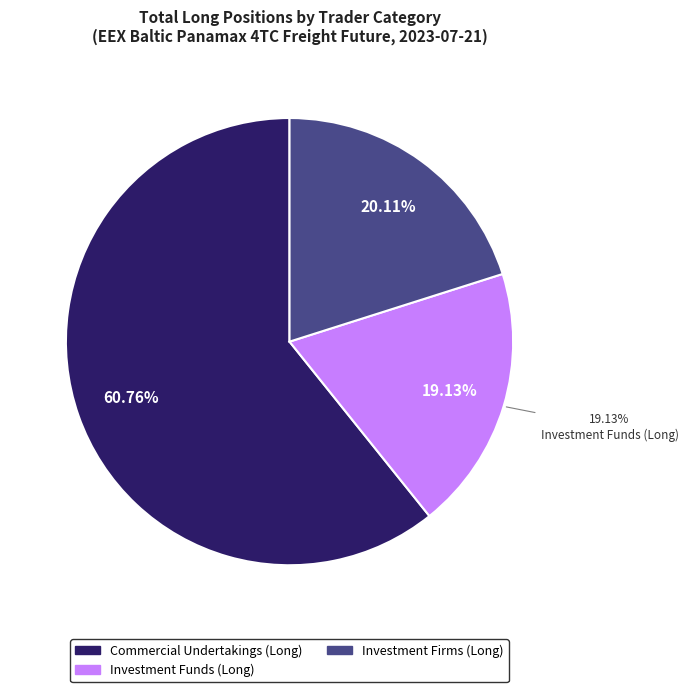

Which has a higher value, Commercial Undertakings (Long) or Investment Funds (Long)?

Commercial Undertakings (Long)